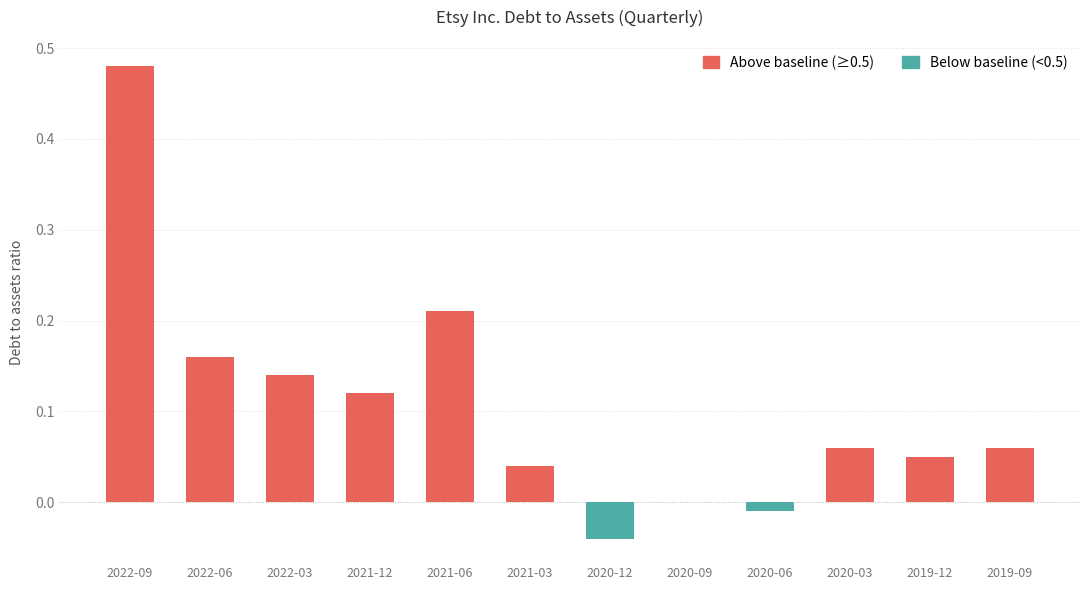

How many data points does each series have?

12